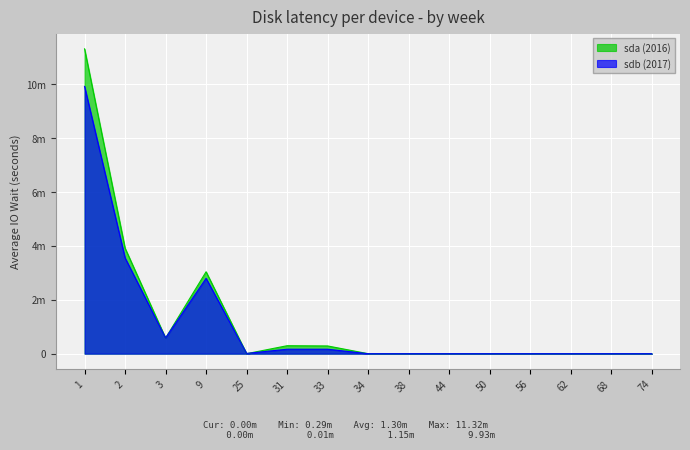

Reading right to left, transcribe all the data shown in this chart.

sda (2016): 0.0	0.0	0.0	0.0	0.0	0.0	0.0	0.0	287955.9	296234.0	0.0	3042814.1	580403.2	3919451.2	11321563.0
sdb (2017): 0.0	0.0	0.0	0.0	0.0	0.0	0.0	0.0	165800.0	165800.0	10000.0	2798380.0	585013.0	3559193.0	9925990.0